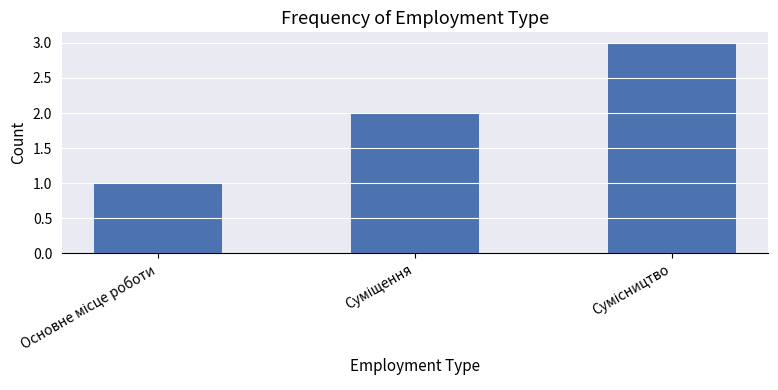

Are the bars grouped side by side (vs. stacked)?

No